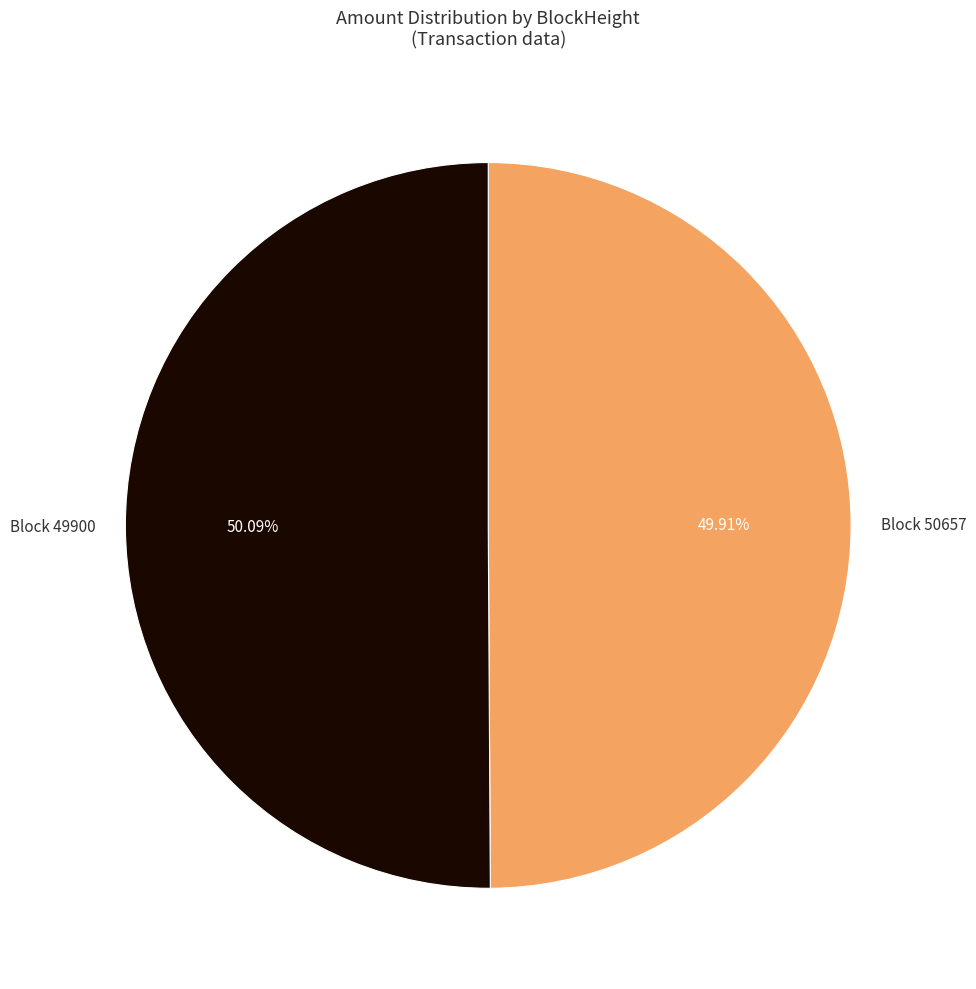

Count the number of slices in the pie.

2